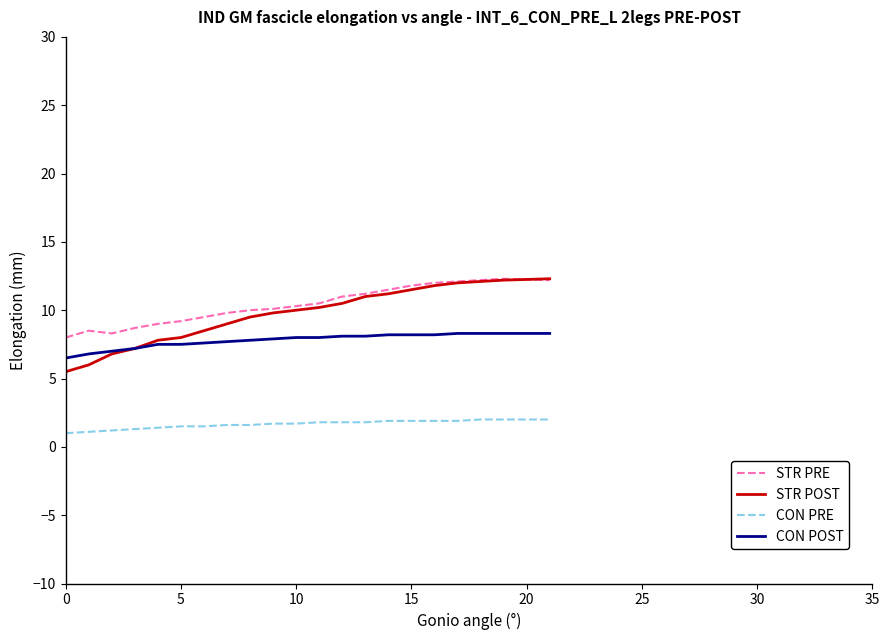

Which series has the largest range (max minus min)?

STR POST